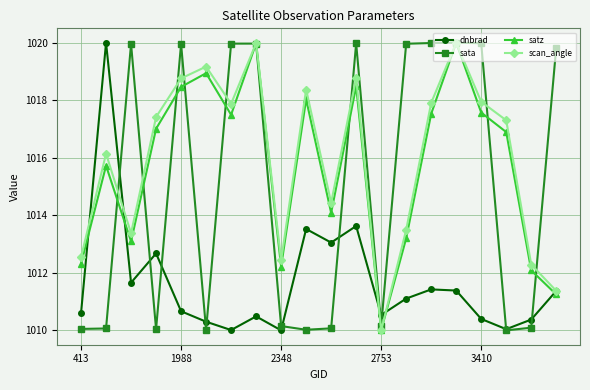

True or false: satz and dnbrad cross at least once.

True